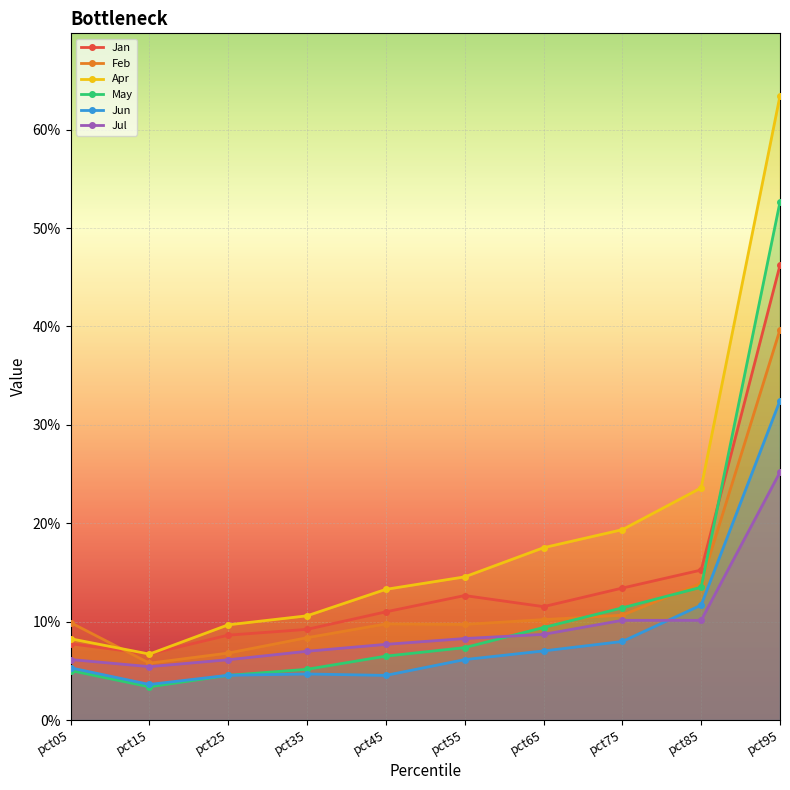

At which label does Jun reach its minimum?

pct15